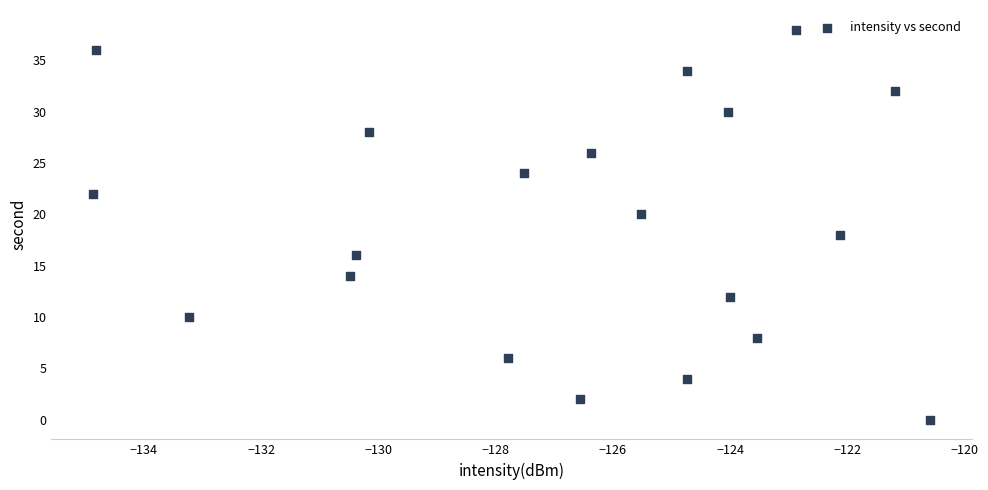

What is the range of Y values (max minus min)?

38